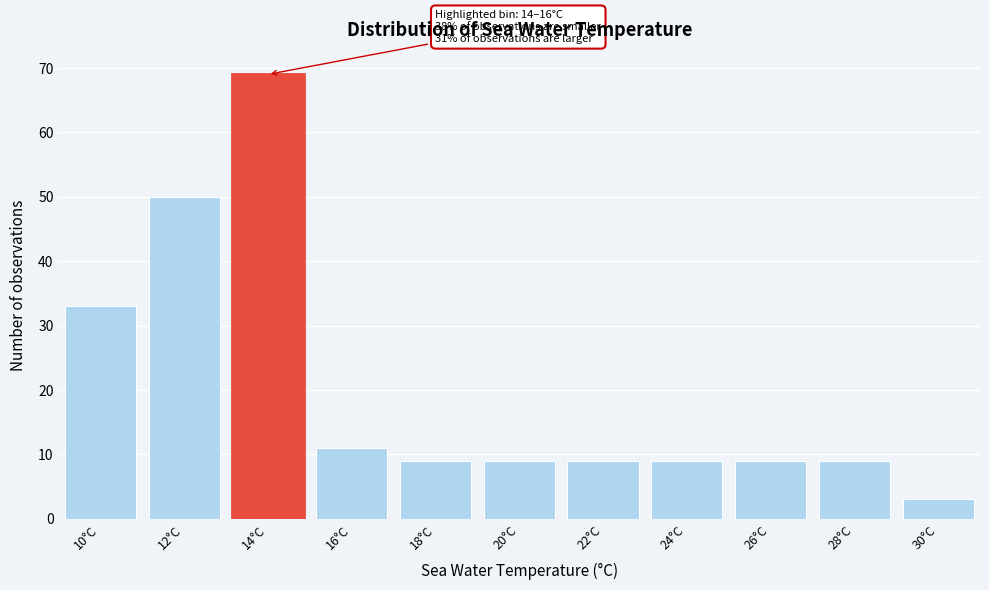

Reading left to right, transcribe all the data shown in this chart.

10°C=33	12°C=50	14°C=69	16°C=11	18°C=9	20°C=9	22°C=9	24°C=9	26°C=9	28°C=9	30°C=3